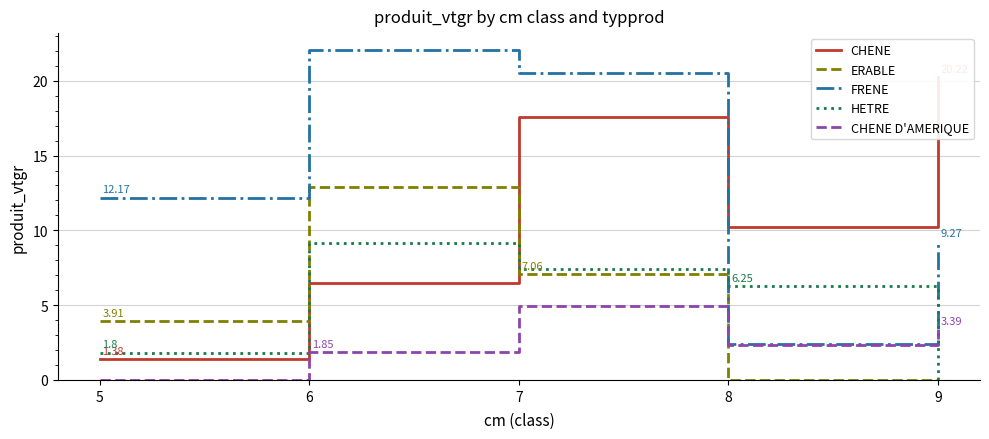

Reading left to right, extract all data points from this chart.

CHENE: 1.4	6.5	17.6	10.2	20.2
ERABLE: 3.9	12.9	7.1	0.0	0.0
FRENE: 12.2	22.1	20.5	2.4	9.3
HETRE: 1.8	9.1	7.4	6.2	0.0
CHENE D'AMERIQUE: 0.0	1.9	5.0	2.3	3.4